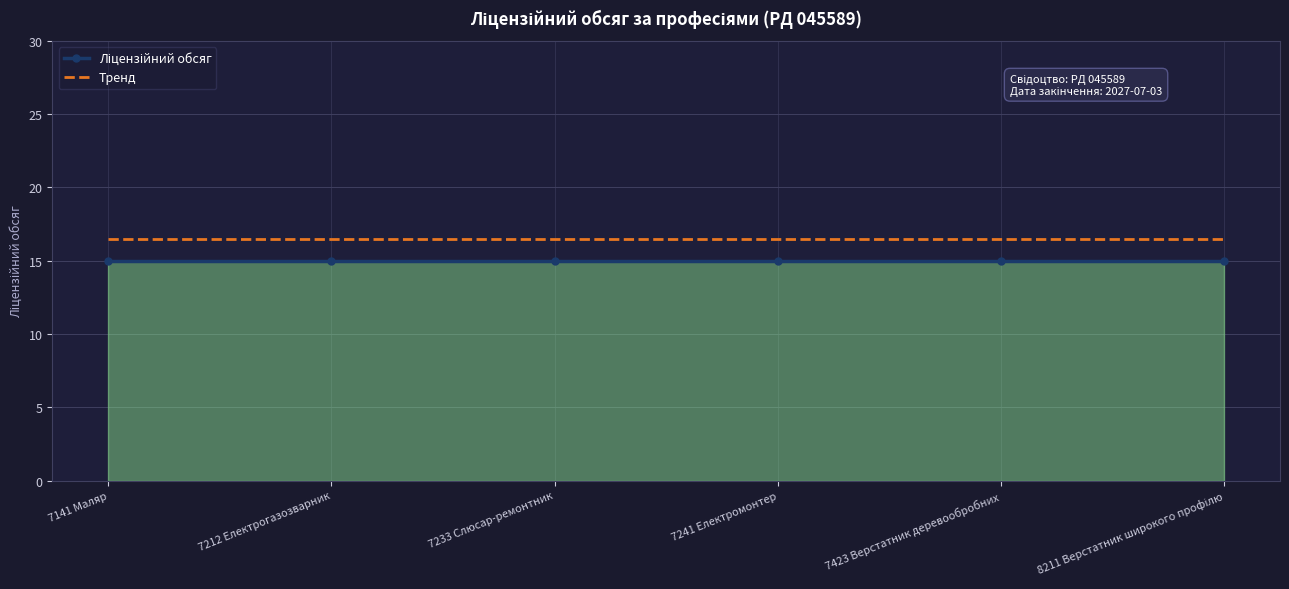

What is the spread (max minus min) of values at 7241 Електромонтер?

1.5